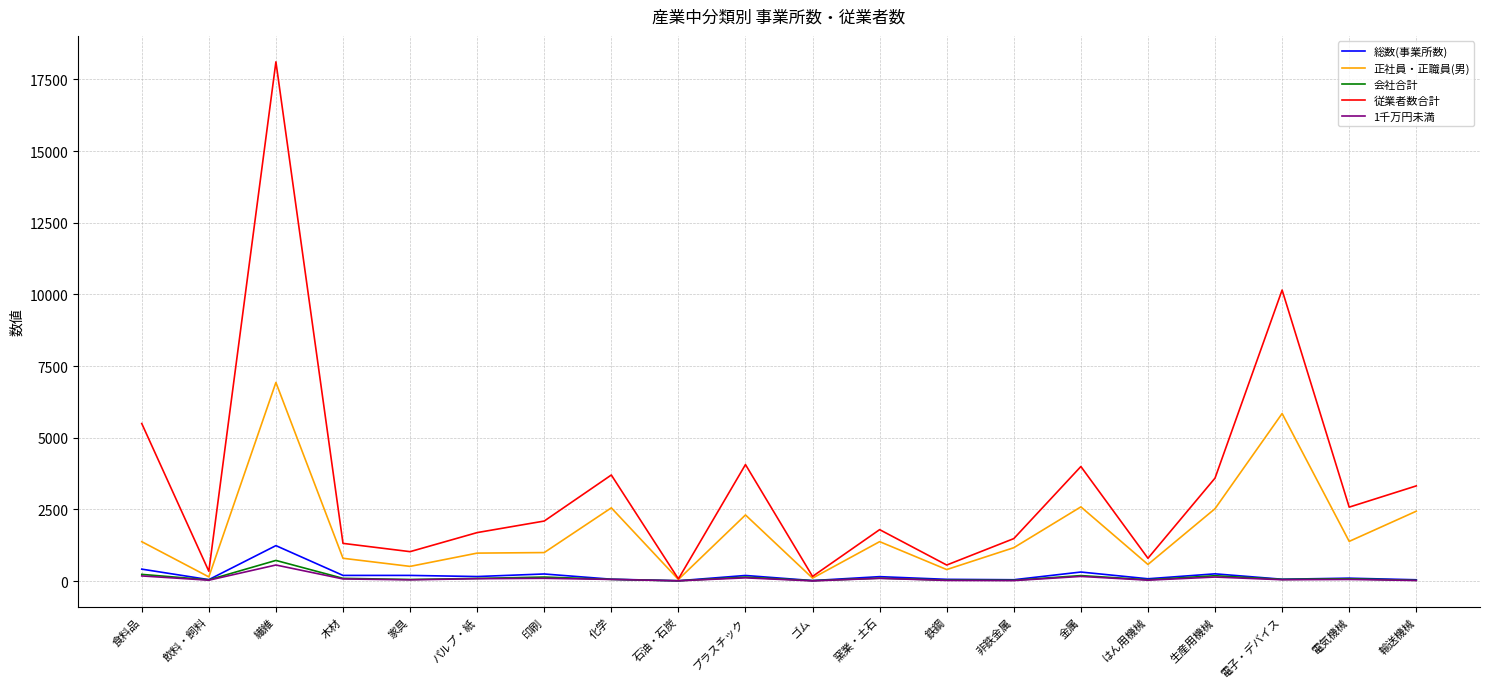

What is the minimum value shown in the chart?

5